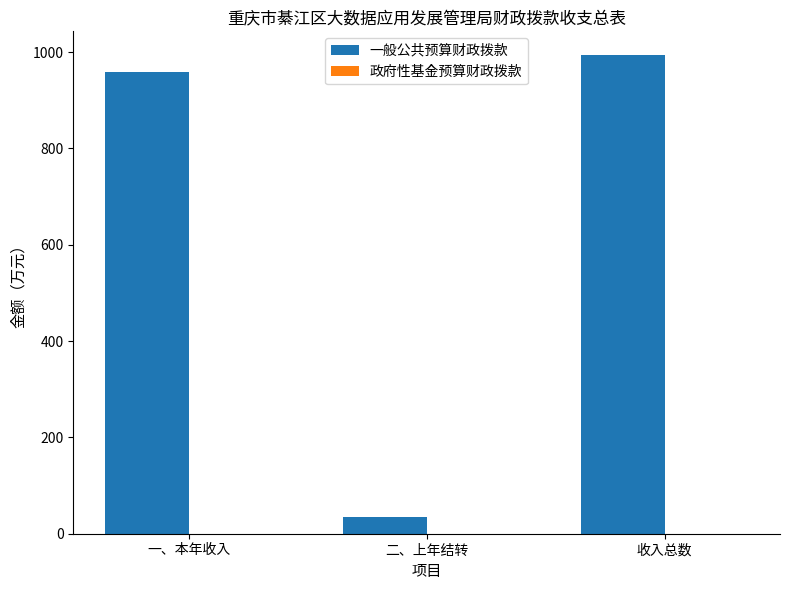

Rank the categories by value from highest to lowest.

收入总数, 一、本年收入, 二、上年结转